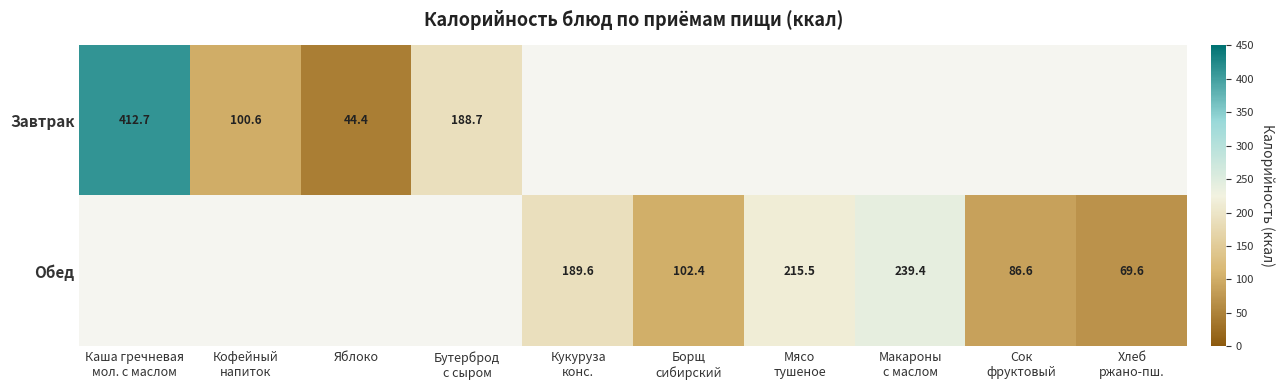

What is the sum of all Обед values?

903.0